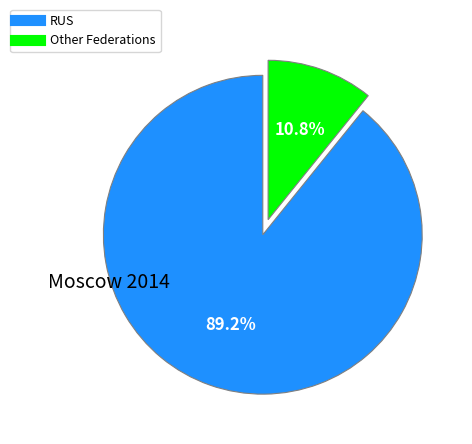

Is there any slice that represents more than half of the pie?

Yes